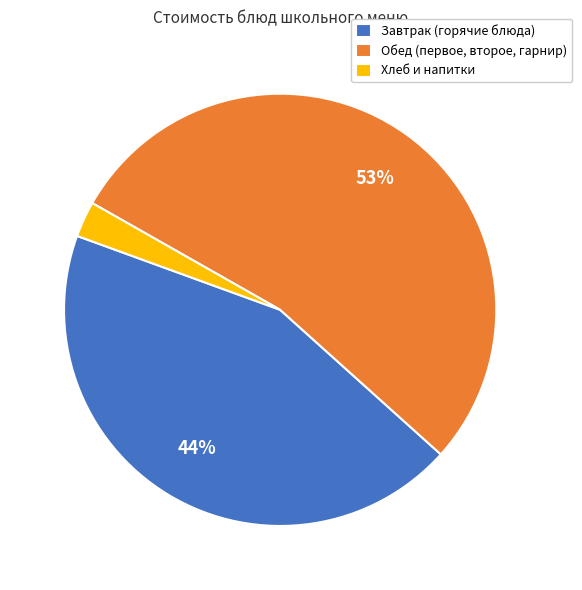

Which slice is the smallest?

Хлеб и напитки